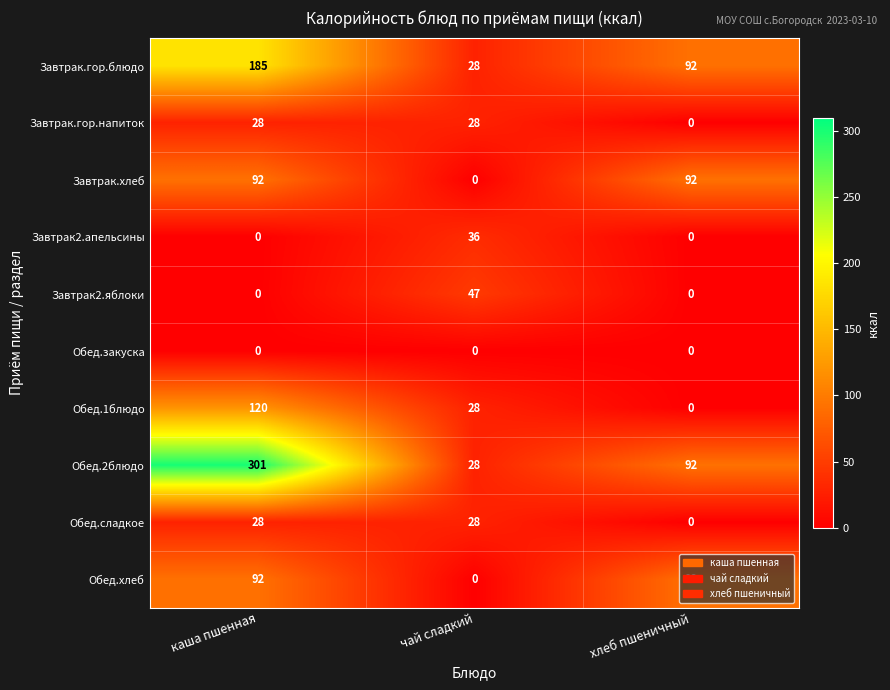

List the labels in order of Завтрак.гор.блюдо value, largest first.

каша пшенная, хлеб пшеничный, чай сладкий